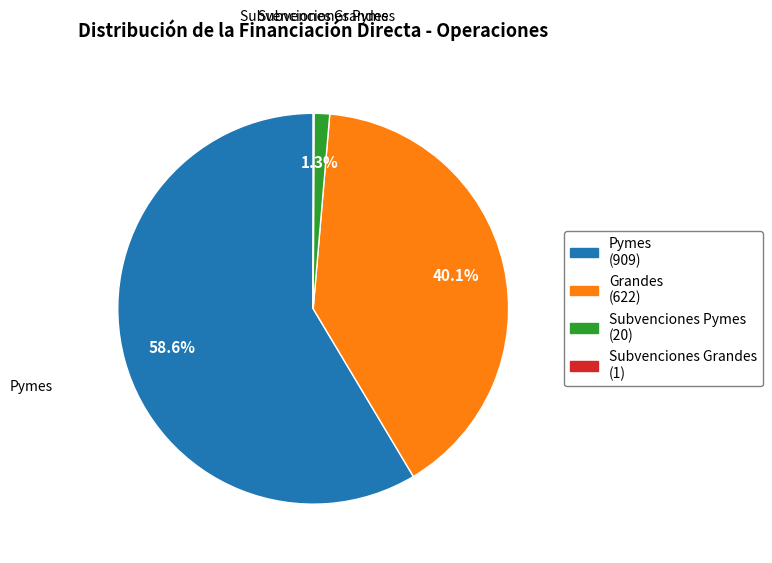

Does any single category account for the majority?

Yes